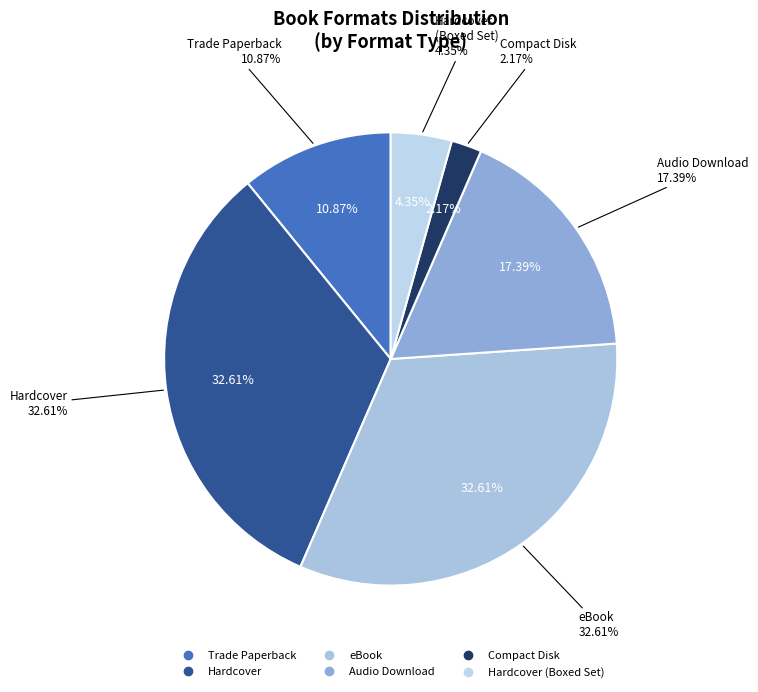

True or false: Trade Paperback accounts for 18% of the total.

False